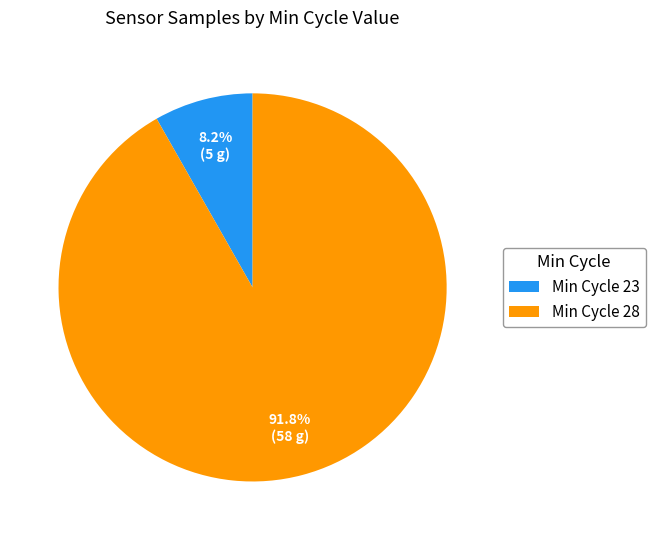

Is there any slice that represents more than half of the pie?

Yes